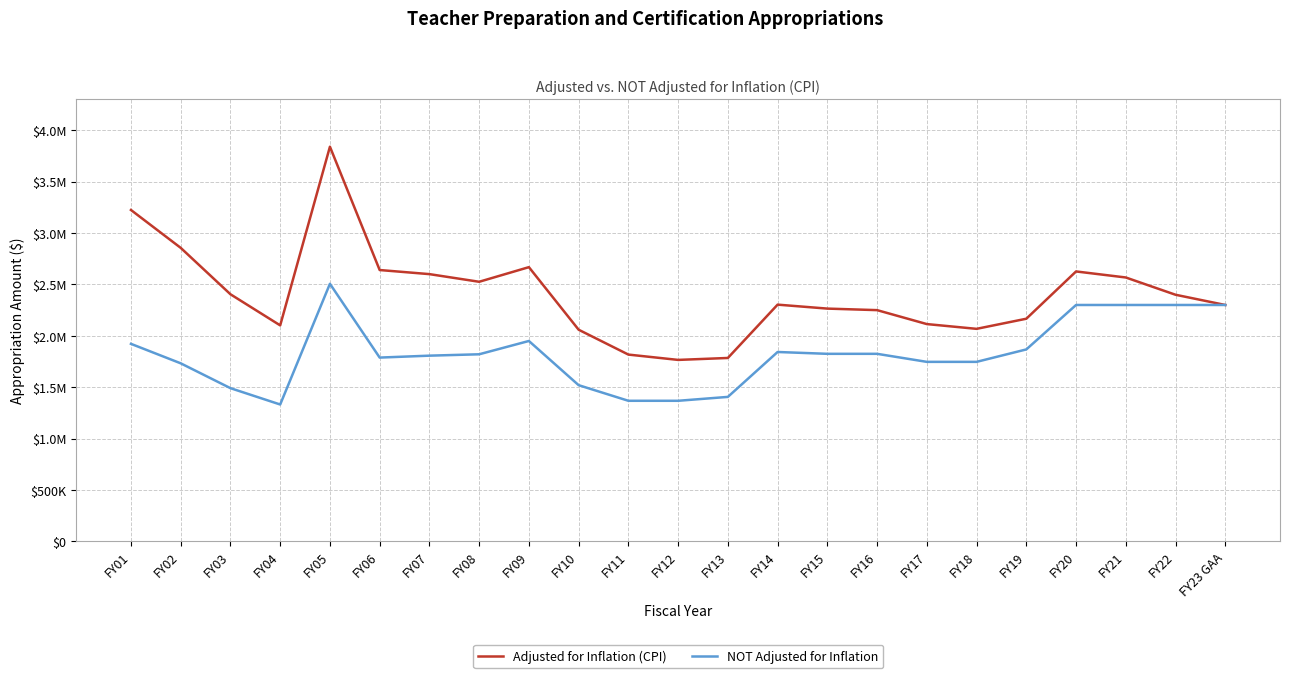

At which category does the chart reach its minimum across all series?

FY04